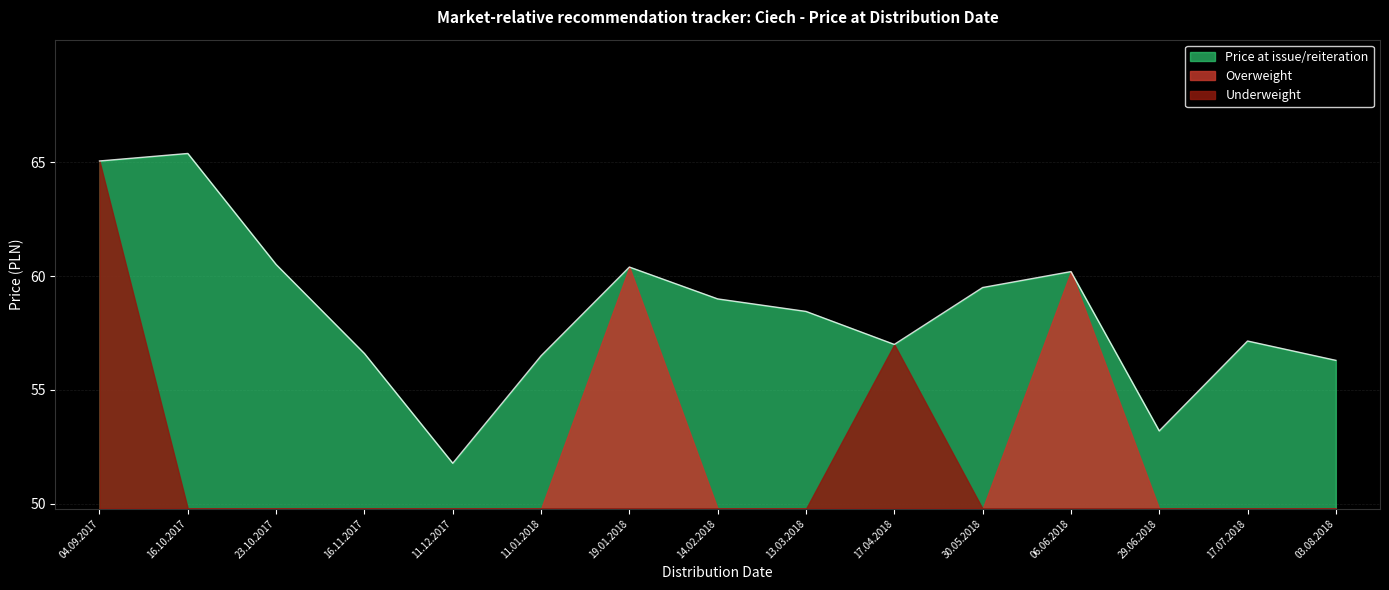

Where is the first local minimum?

11.12.2017